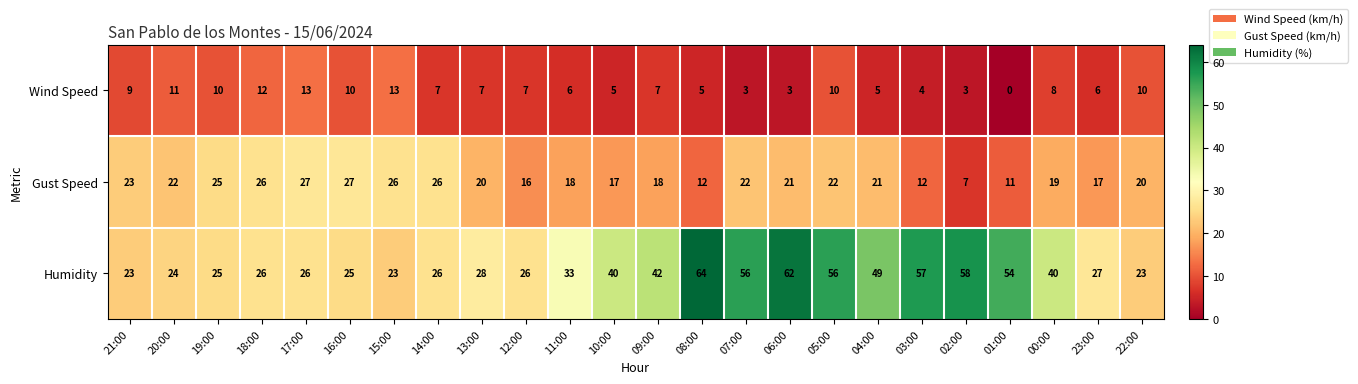

How many data points does each series have?

24